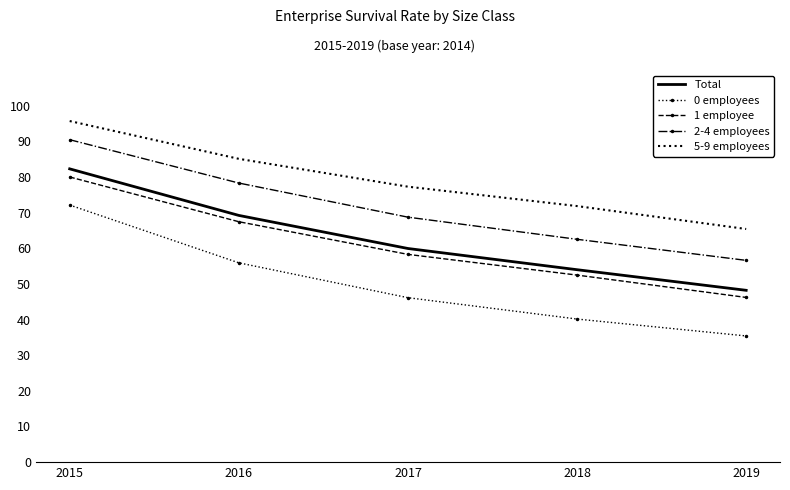

Read the Total value at 2016.

69.2